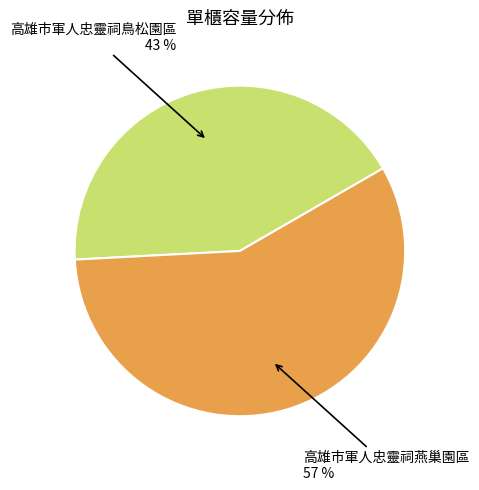

Is there a majority slice in this chart?

Yes